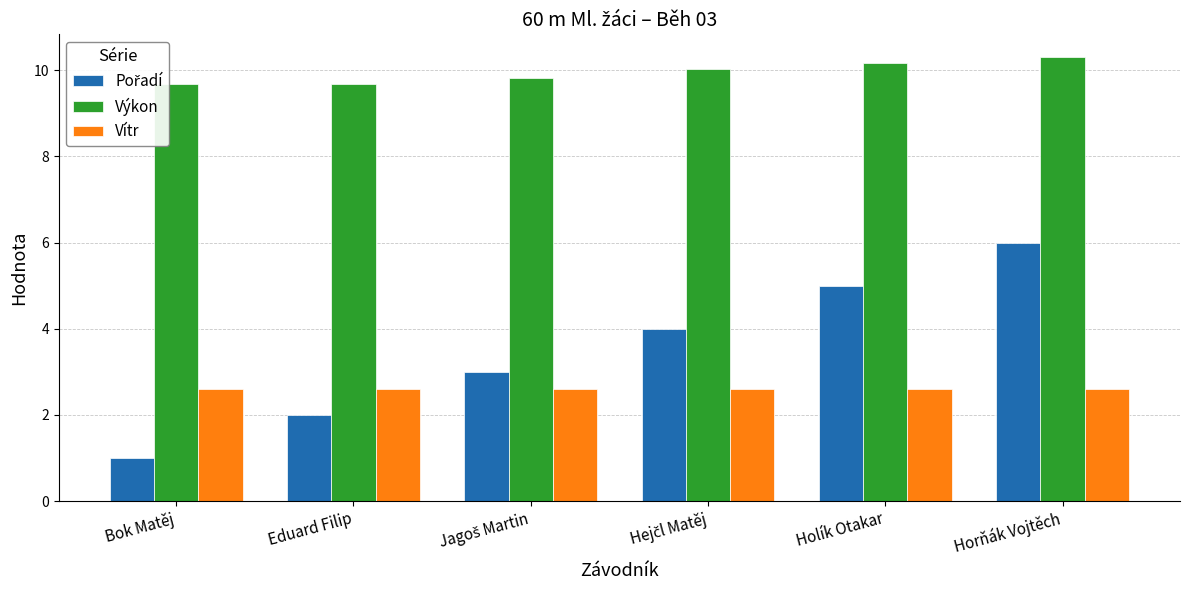

What is the difference between the highest and lowest values at Hejčl Matěj?

7.4